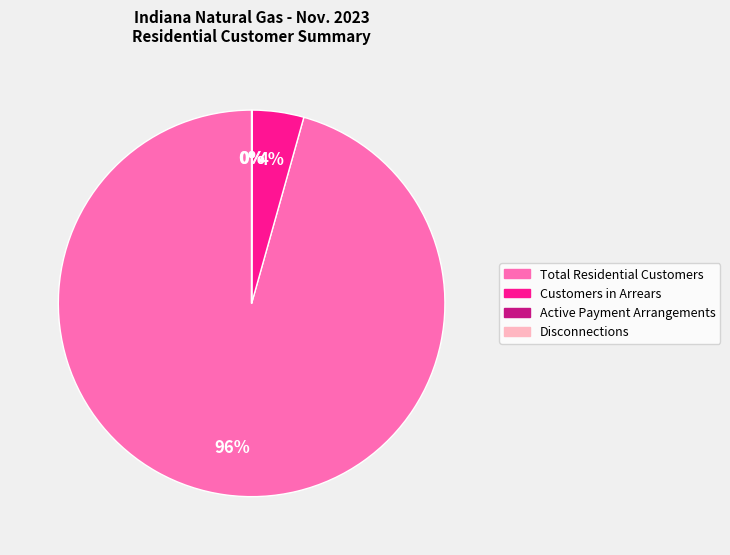

Count the number of slices in the pie.

4